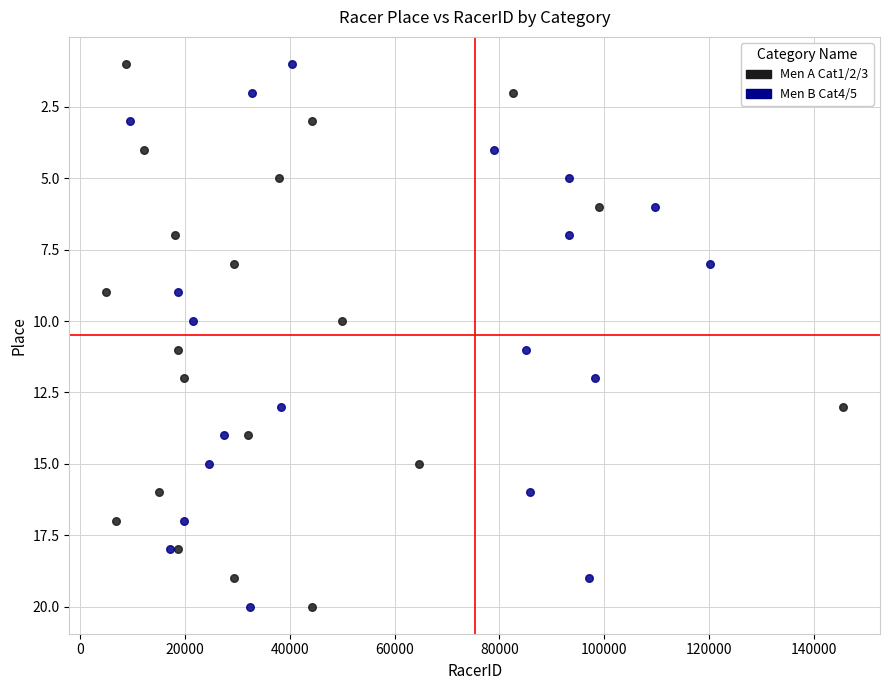

What are all the series names shown in the legend?

Men A Cat1/2/3, Men B Cat4/5